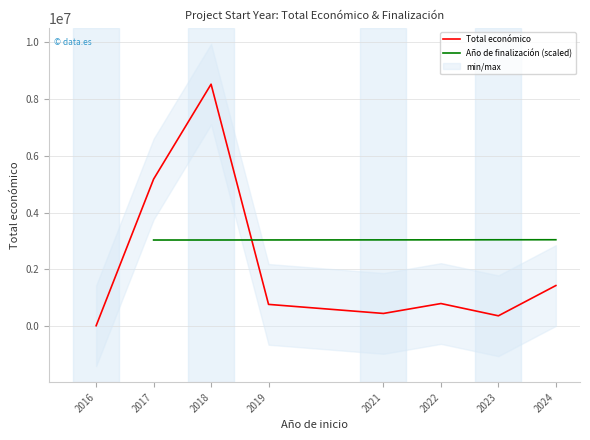

Rank the categories by Total económico value from highest to lowest.

2018, 2017, 2024, 2022, 2019, 2021, 2023, 2016